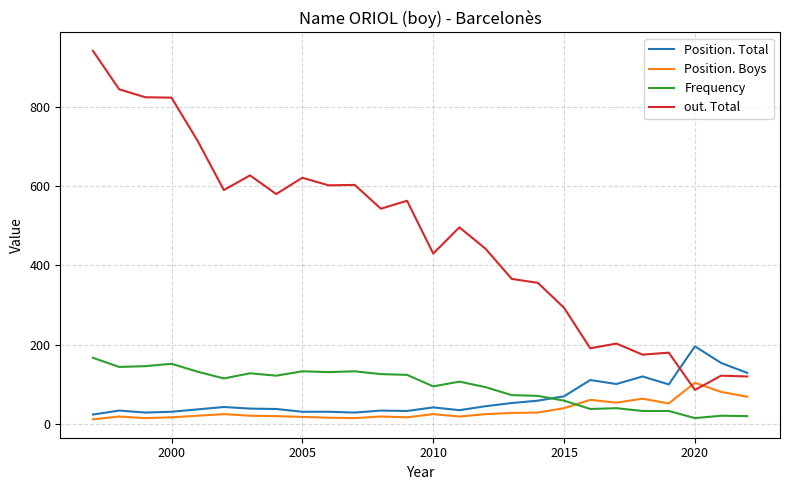

In out. Total, how many points are higher than both neighbors (excluding endpoints)?

8